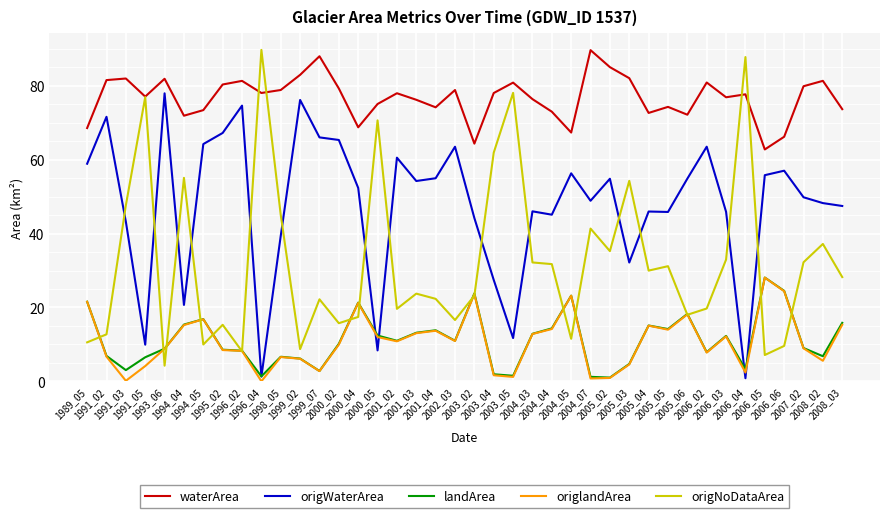

True or false: origNoDataArea has a value of 35.2 at 2005_02.

True